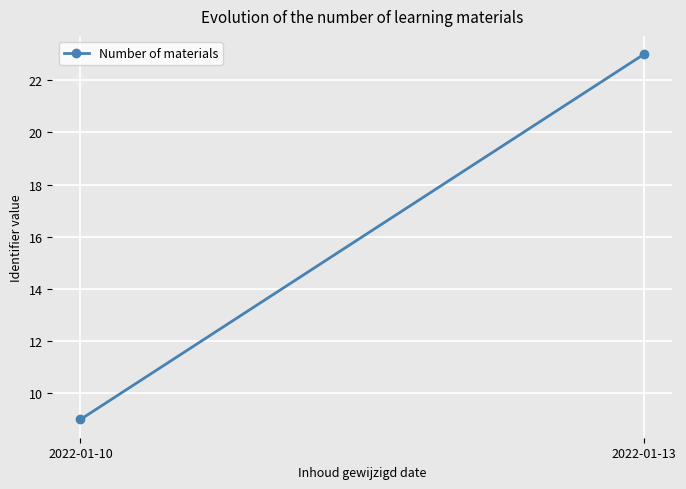

What is the minimum value shown in the chart?

9